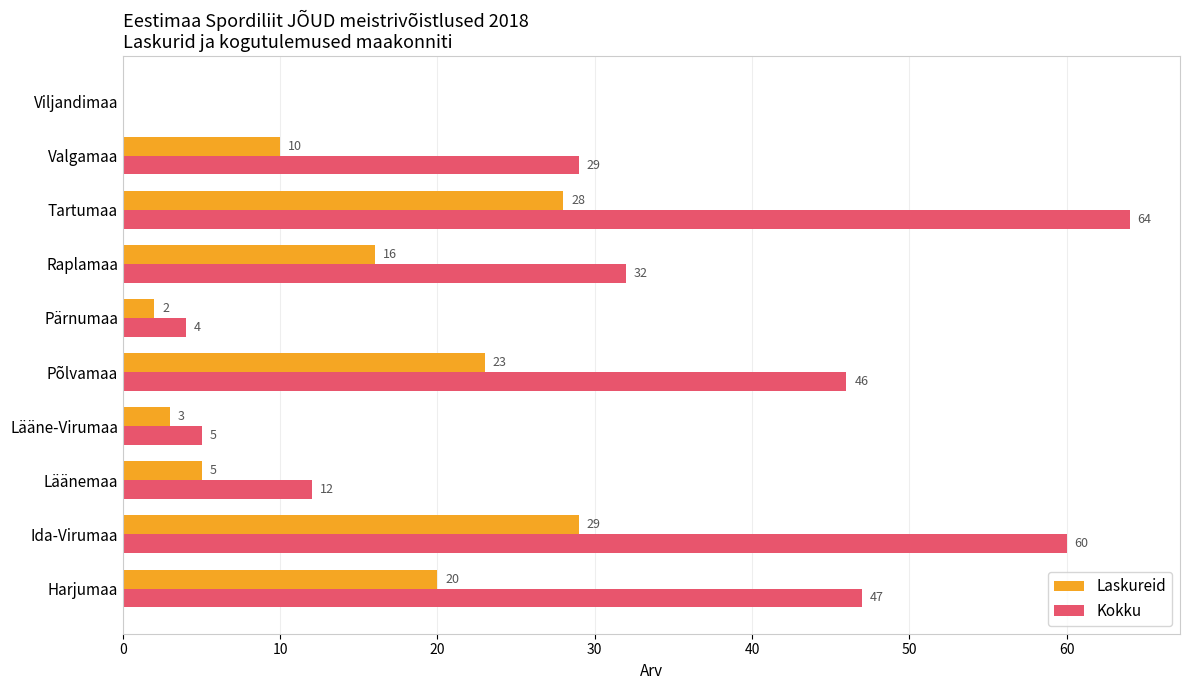

What is the sum of the Kokku values at Põlvamaa and Läänemaa?

58